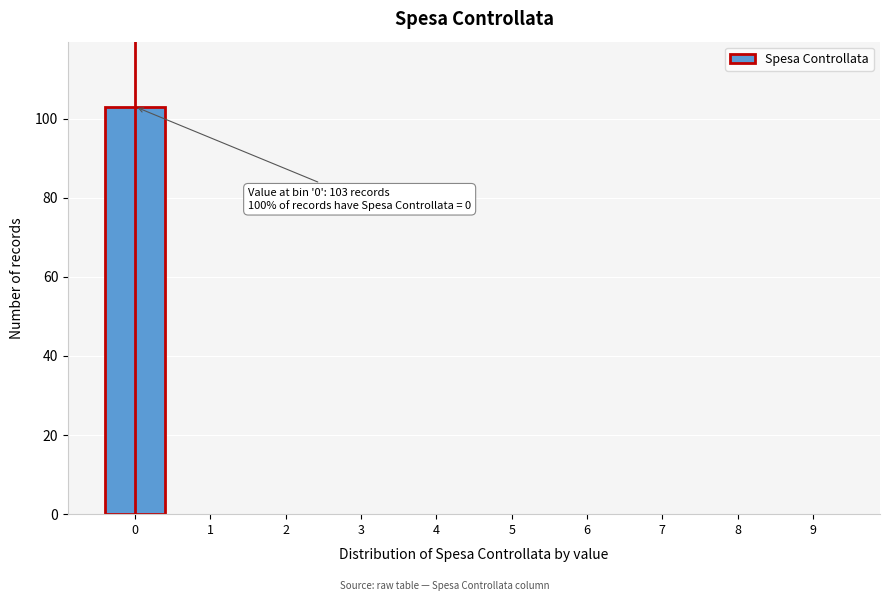

Reading right to left, transcribe all the data shown in this chart.

9=0	8=0	7=0	6=0	5=0	4=0	3=0	2=0	1=0	0=103